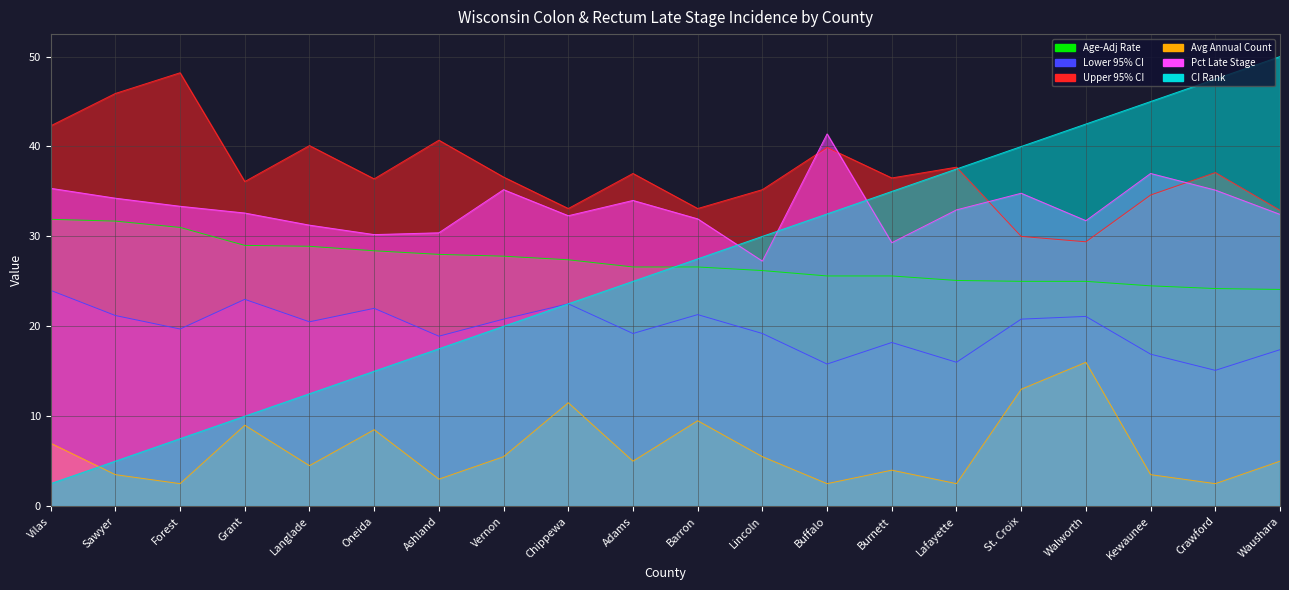

How many data points does each series have?

20